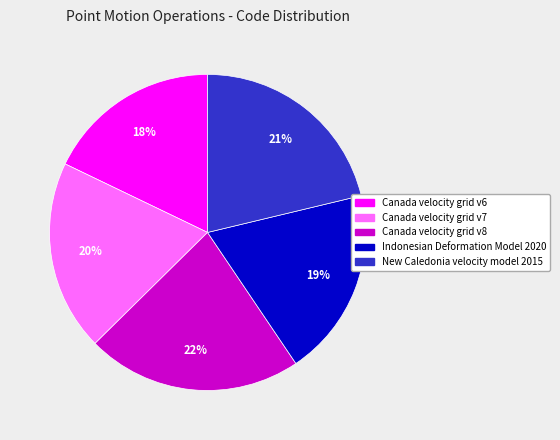

What is the largest slice in the pie chart?

Canada velocity grid v8